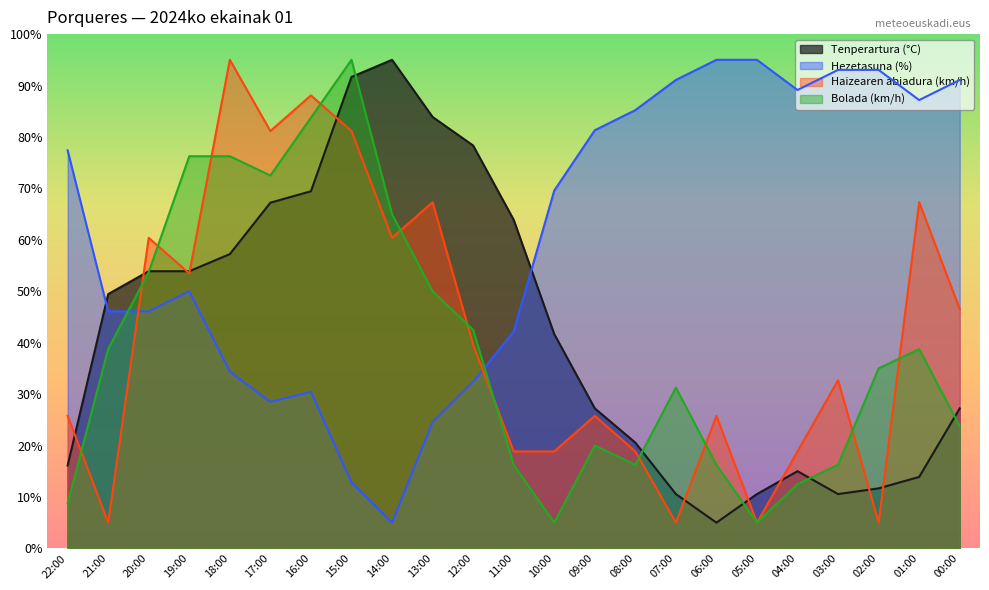

What is the difference between the highest and lowest values at 20:00?

14.3